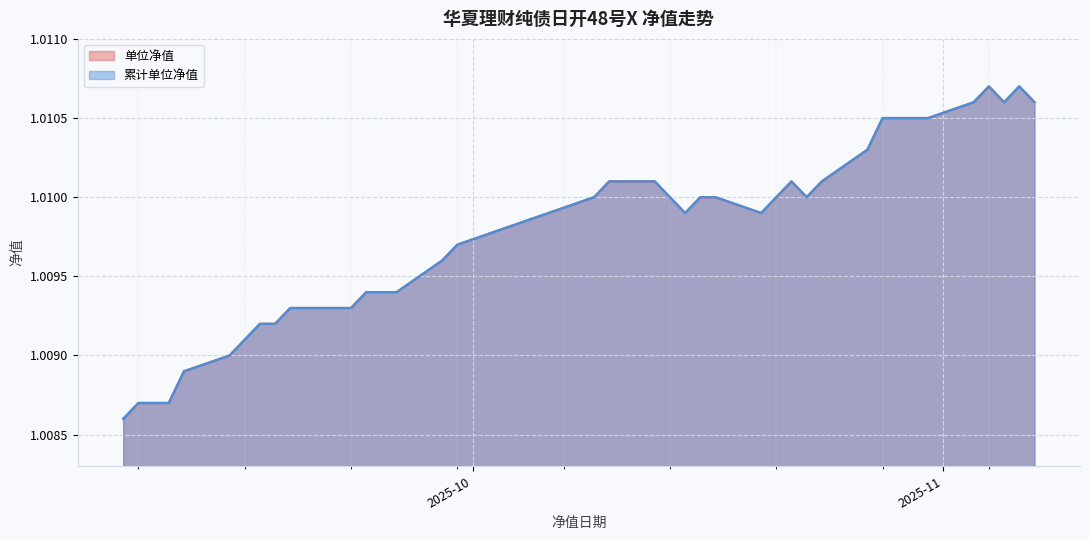

Is it true that 累计单位净值 equals 1.0 at 2025-10-14?

True